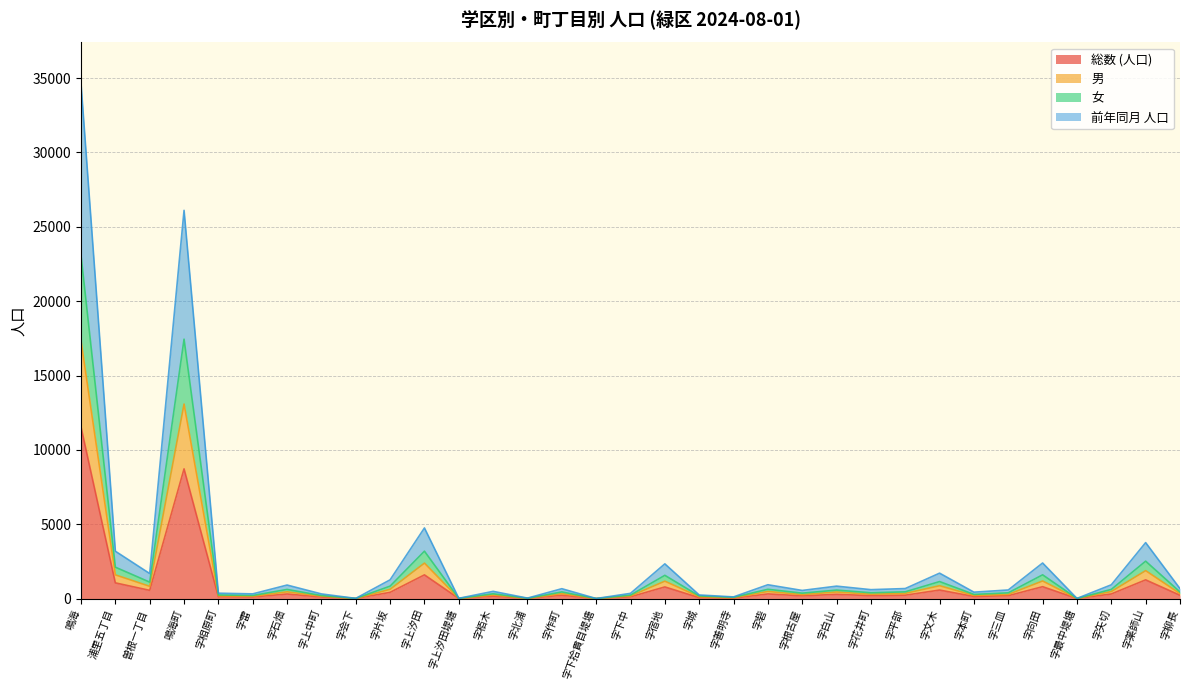

True or false: 前年同月 人口 has more than 1 points higher than both neighbors.

True